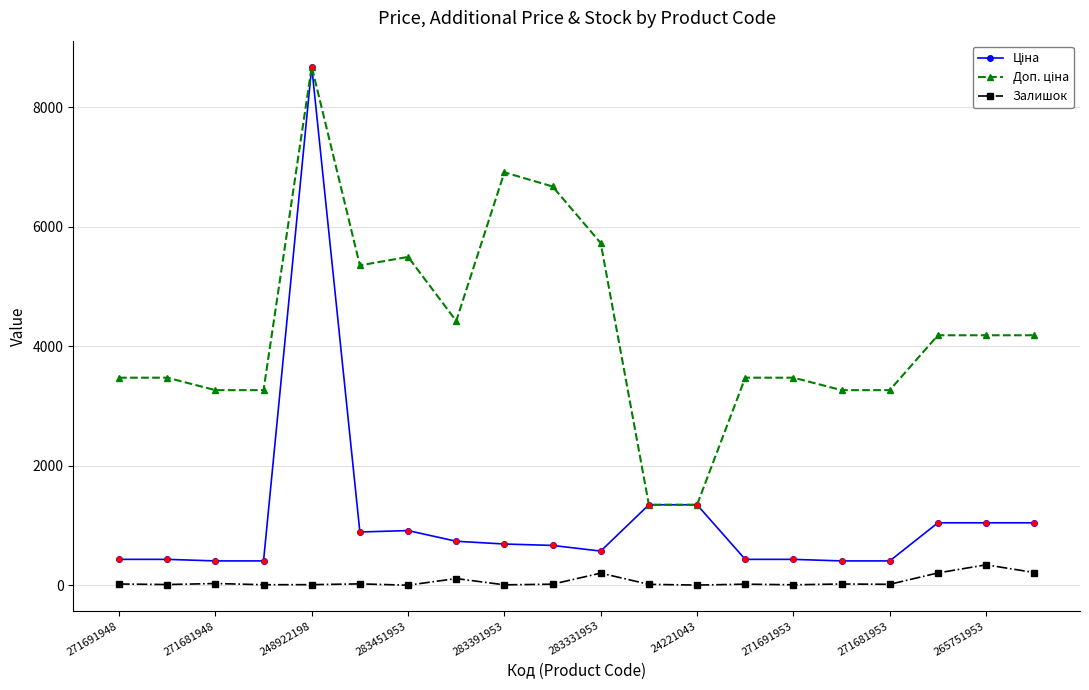

At how many categories does at least one series exceed 3390?

14